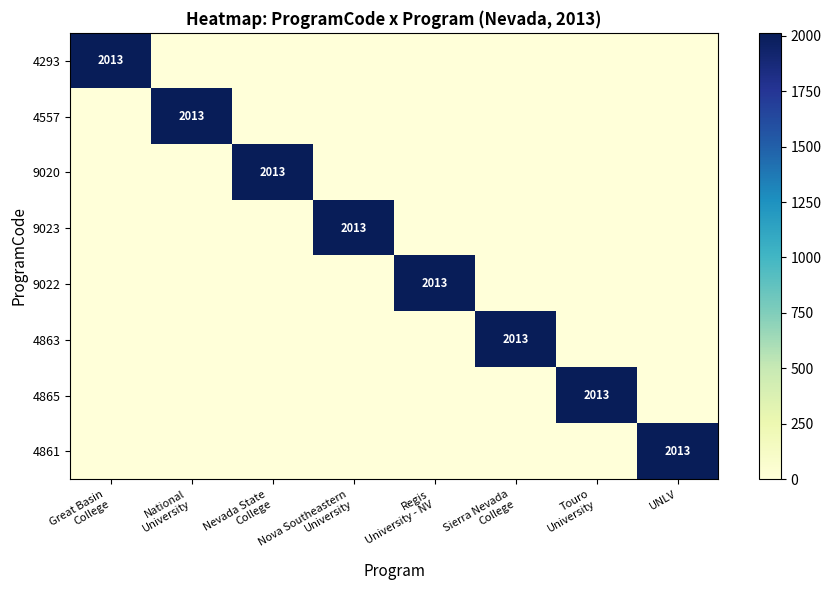

What is the average value of the 9022 series?

252